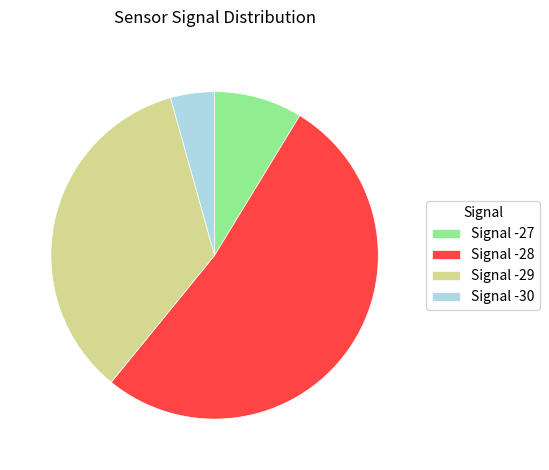

Which has a higher value, Signal -30 or Signal -28?

Signal -28